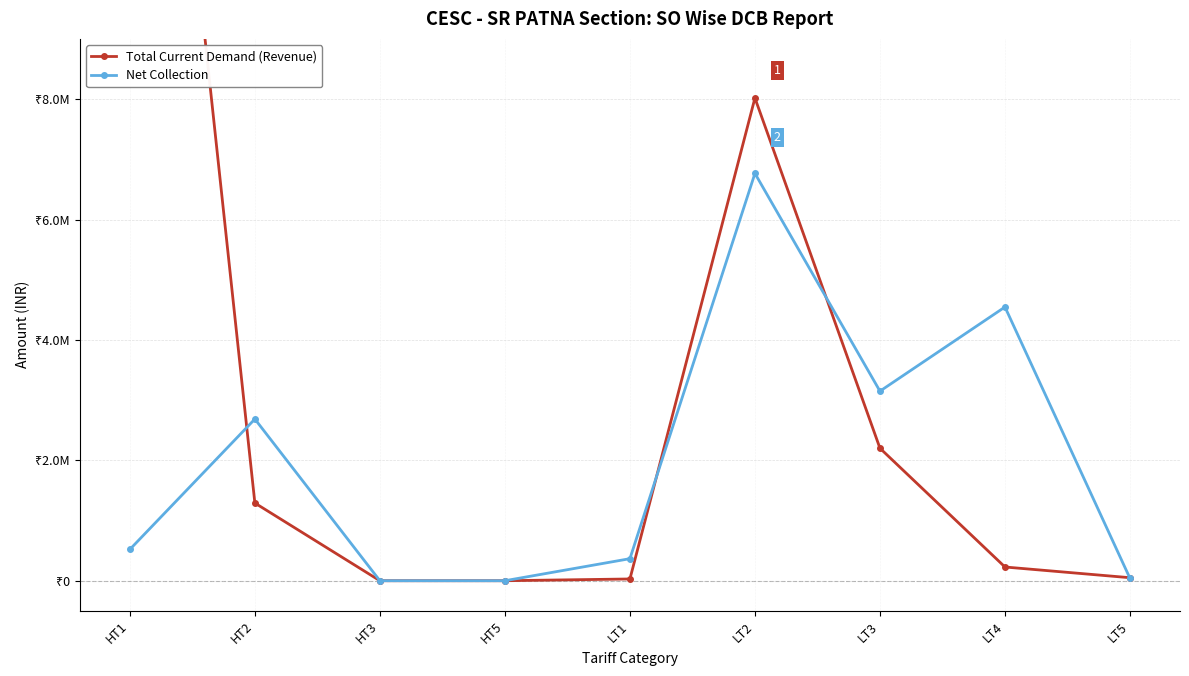

At which label does Net Collection reach its minimum?

HT3